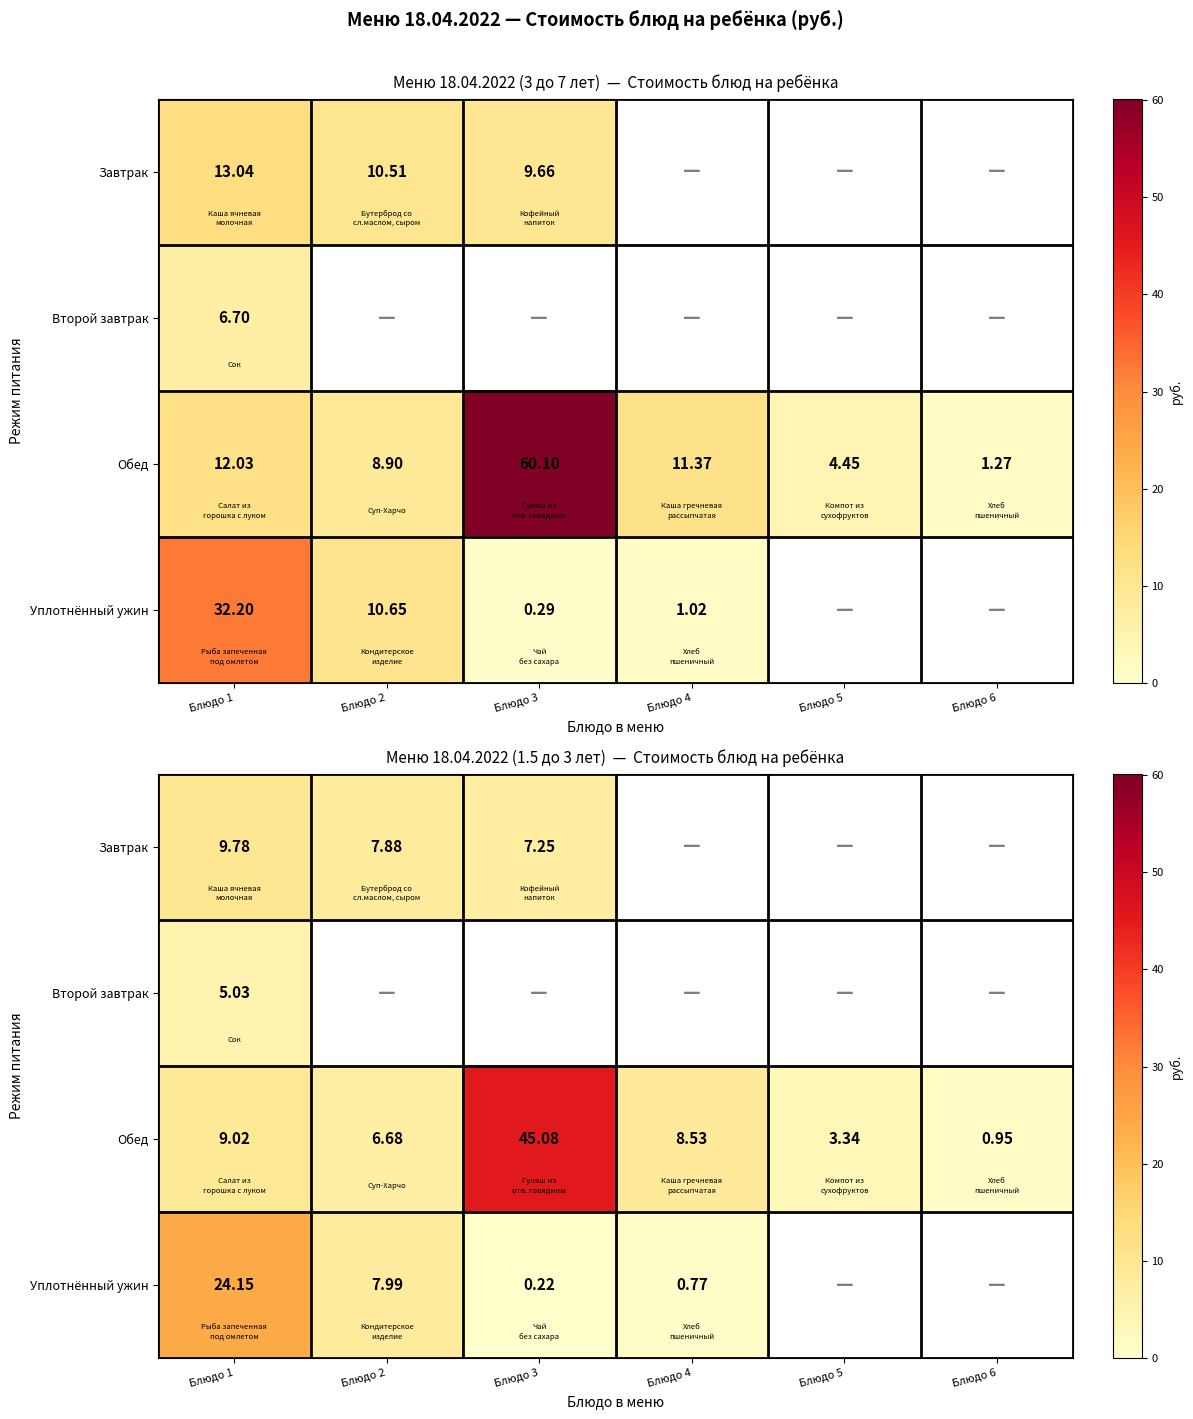

Rank the series at Блюдо 5 from lowest to highest value.

Завтрак, Второй завтрак, Обед, Уплотнённый ужин